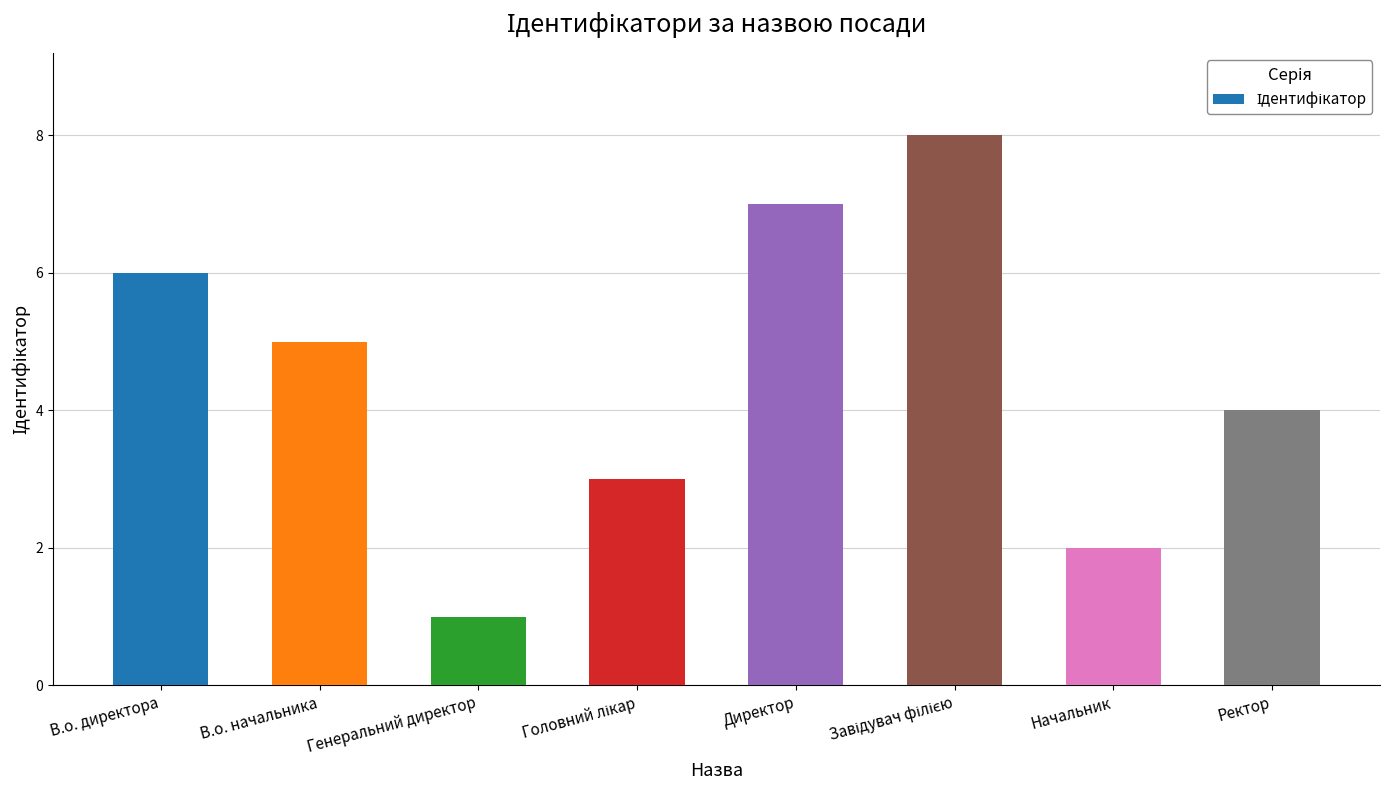

Are the bars grouped side by side (vs. stacked)?

No